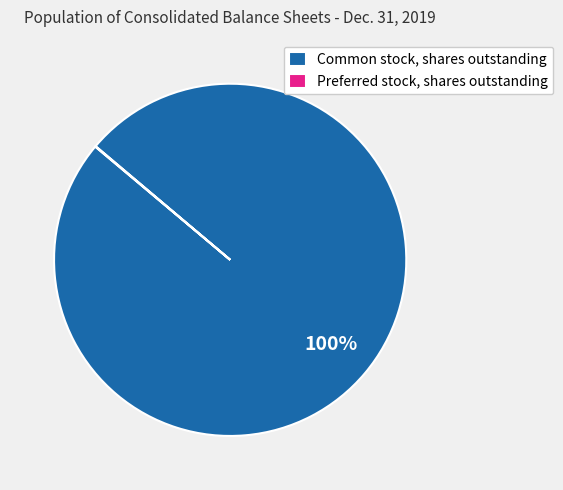

The Common stock, shares outstanding slice represents 91% of the pie. True or false?

False